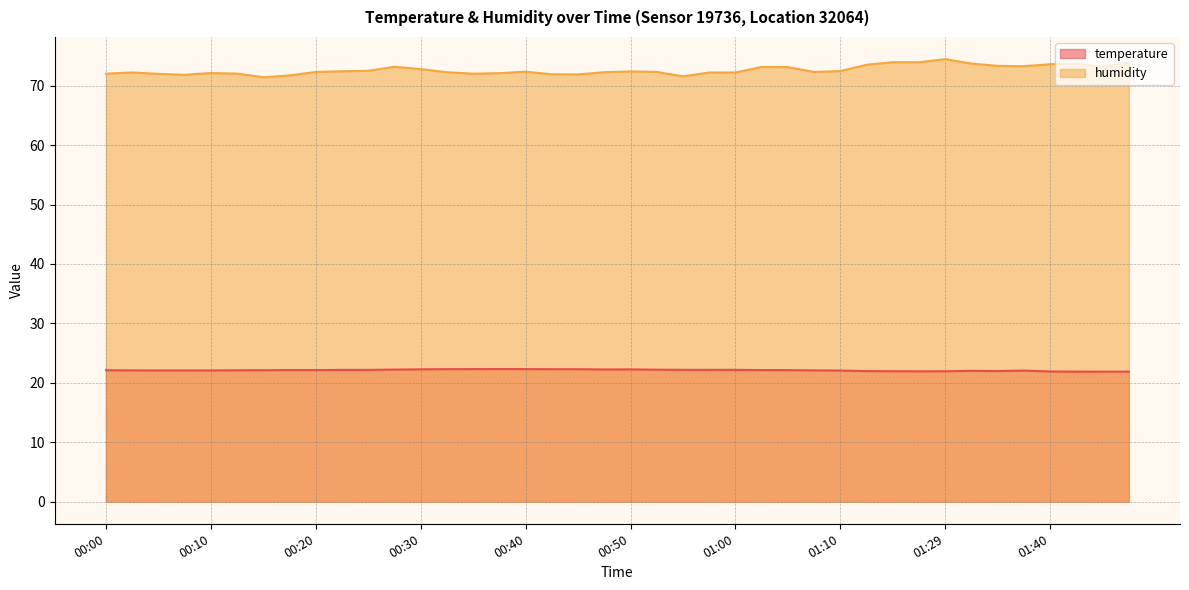

Is it true that humidity equals 72.3 at 00:32?

True